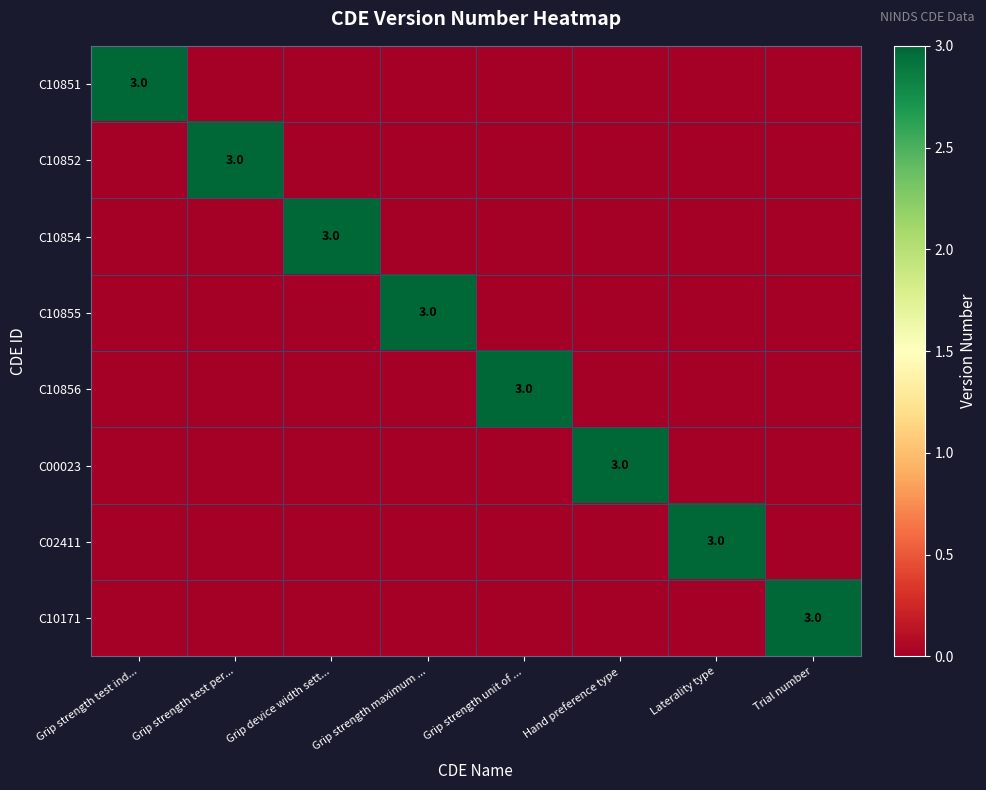

The value of C10856 at Grip device width sett... is 0. True or false?

True